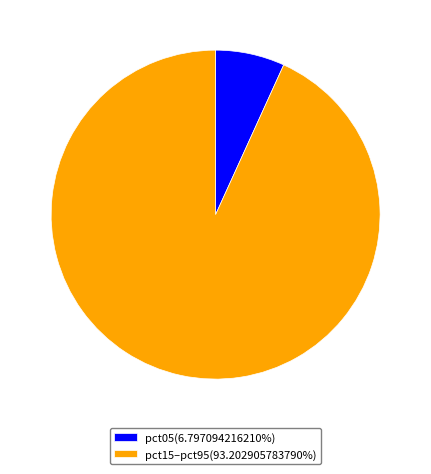

Does any single category account for the majority?

Yes